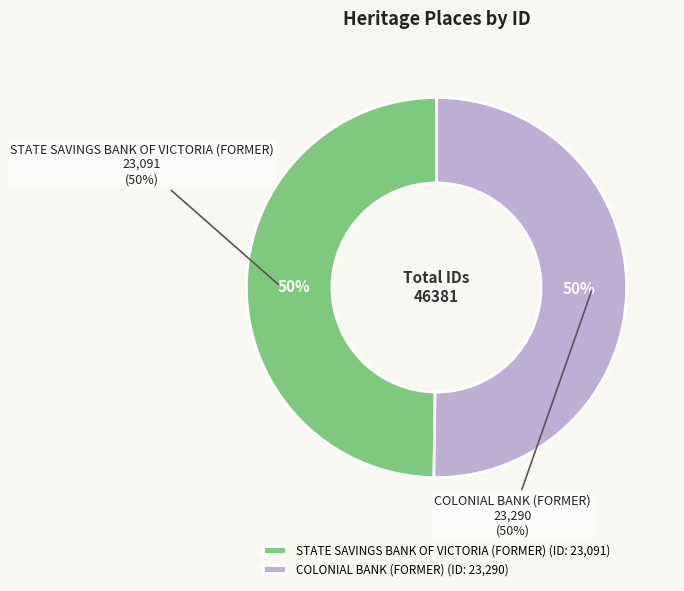

The STATE SAVINGS BANK OF VICTORIA (FORMER) slice represents 58% of the pie. True or false?

False